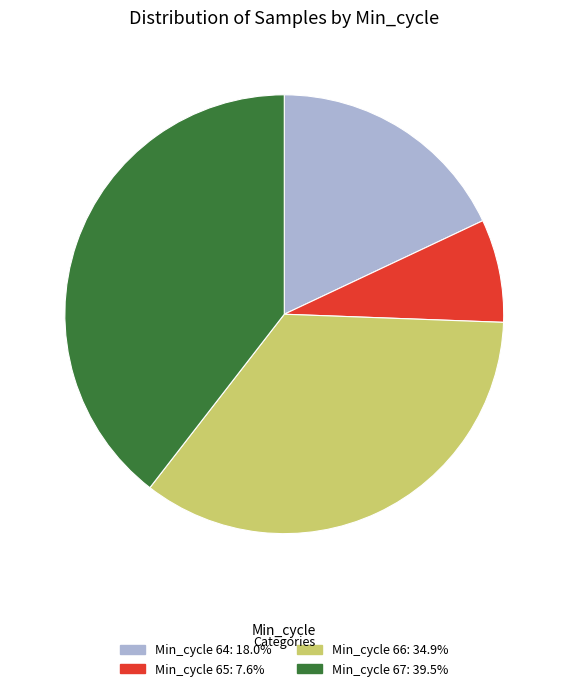

Is there a majority slice in this chart?

No